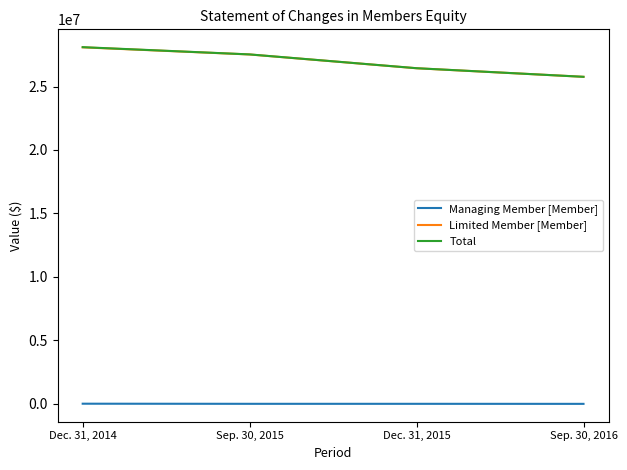

Where is Total nearest to the value 26931204?

Dec. 31, 2015